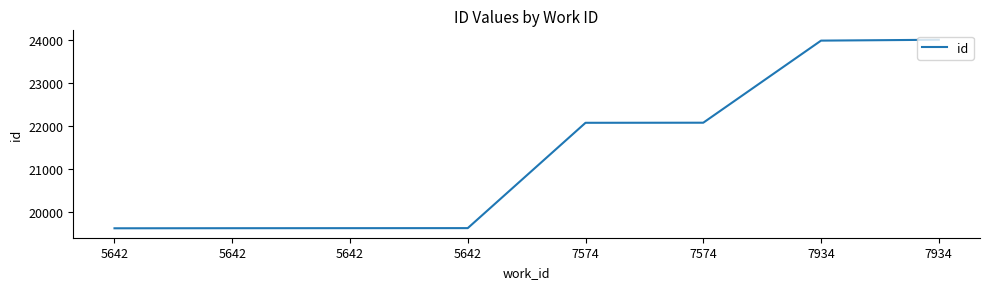

What is the sum of all values?

170609